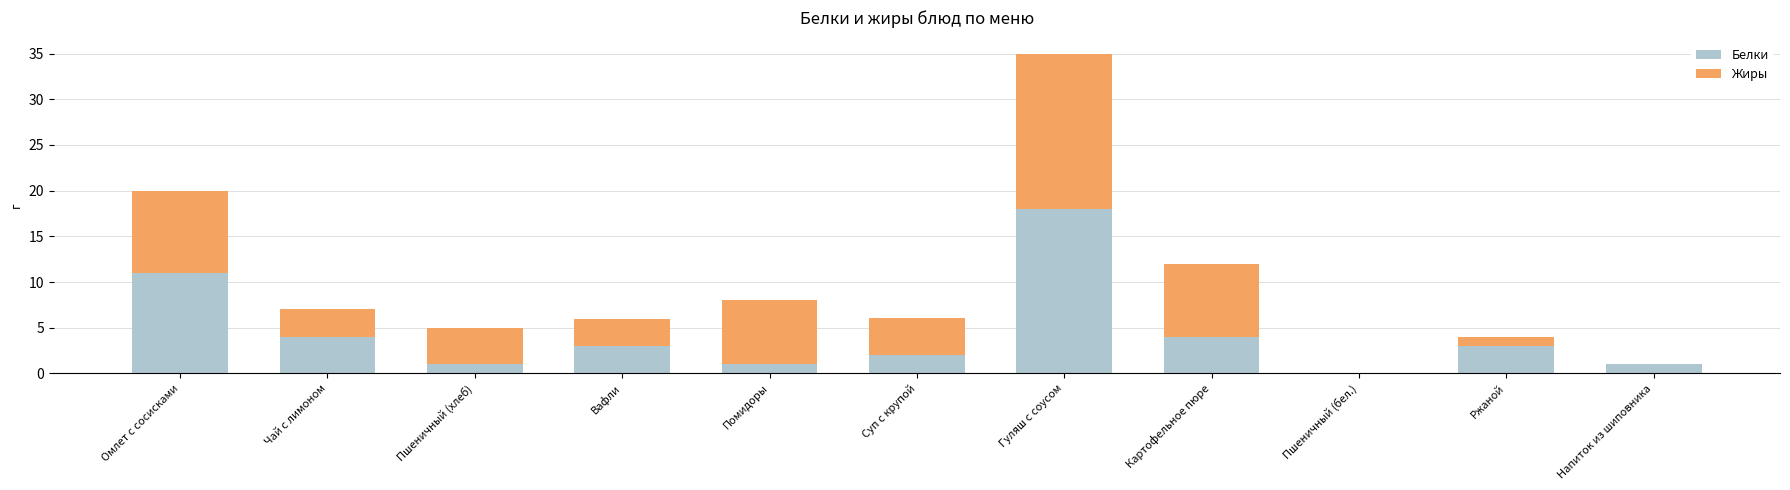

What value does the Белки series have at Ржаной?

3.0